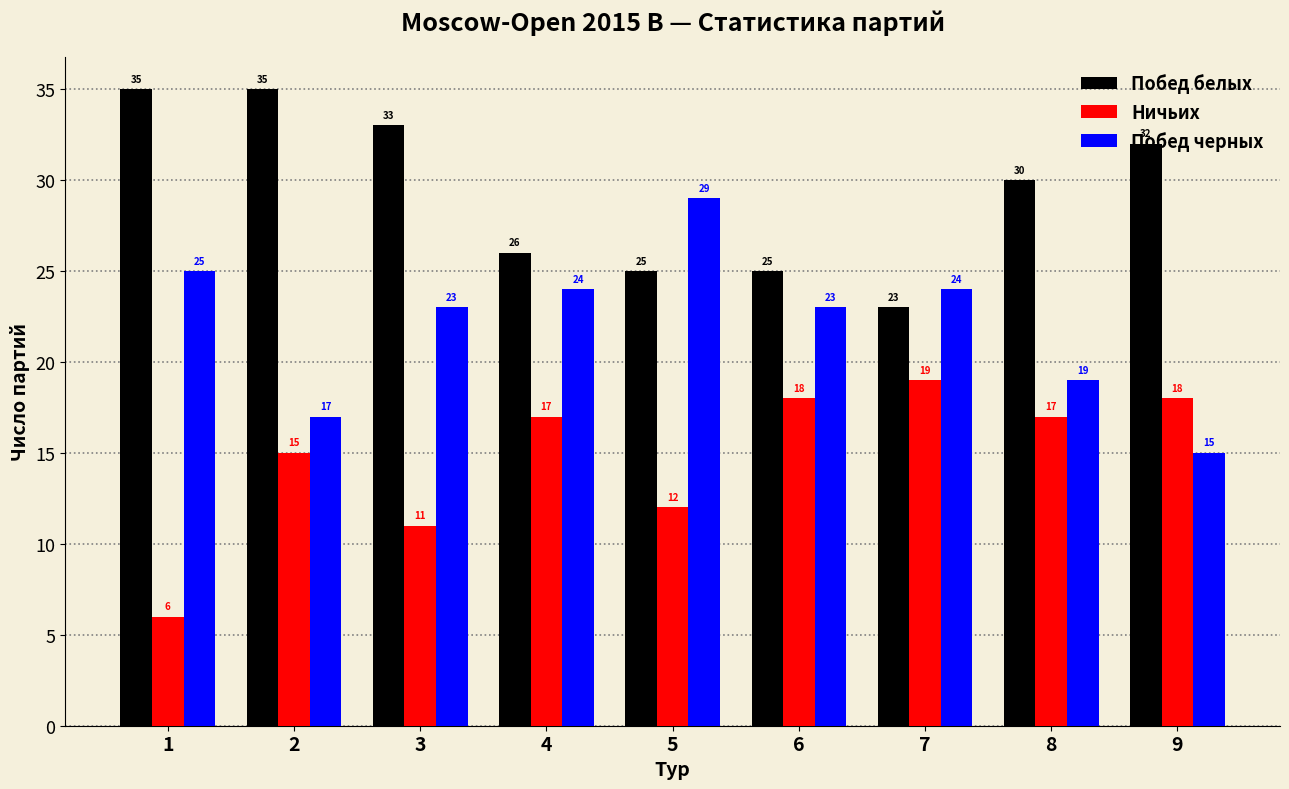

How many data points does each series have?

9